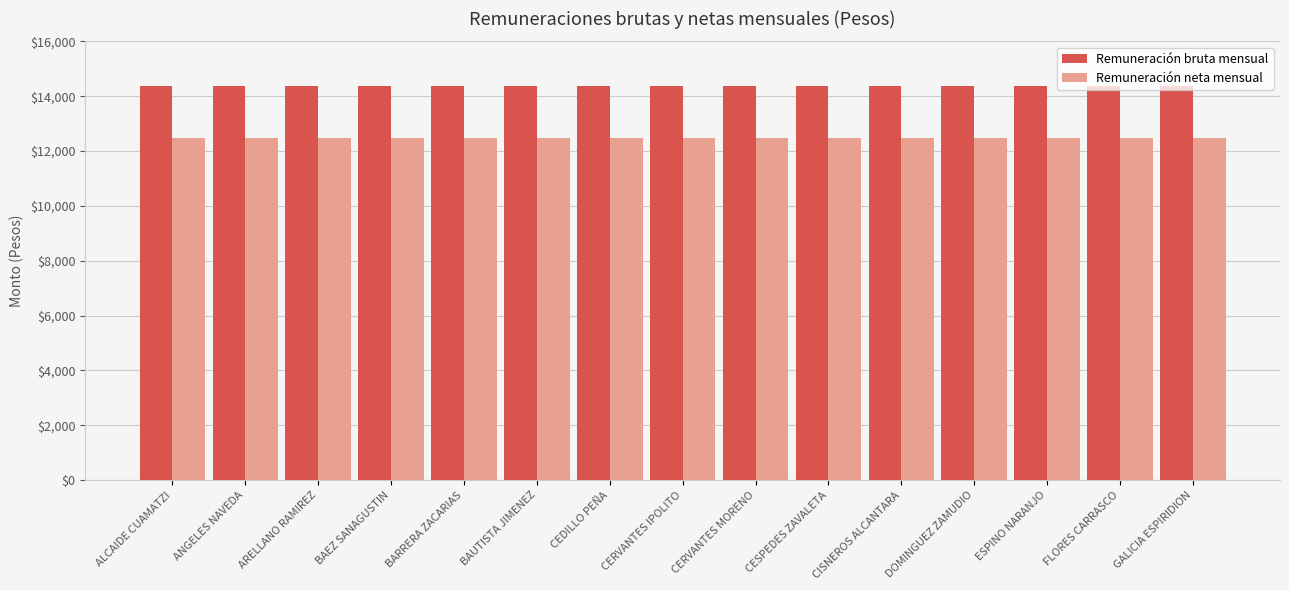

What position from the right is ANGELES NAVEDA?

14